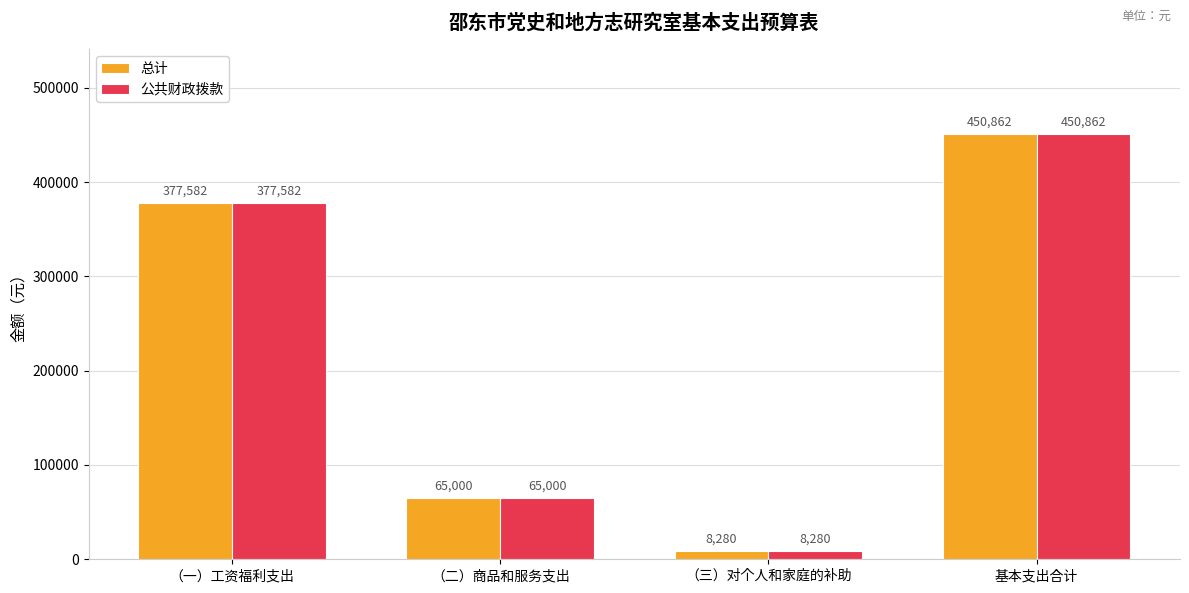

Which category has the highest value across all series?

基本支出合计